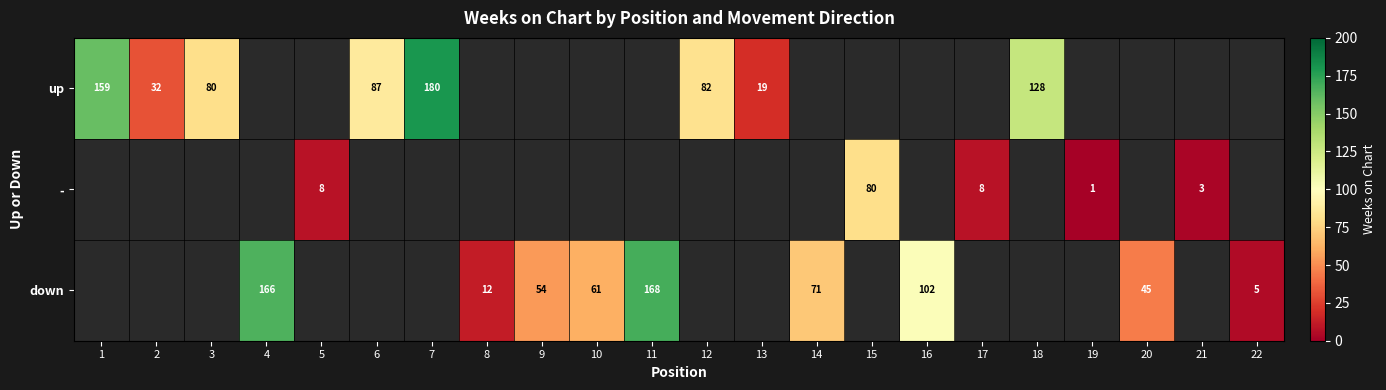

What is the sum of the up values at 12 and 1?

241